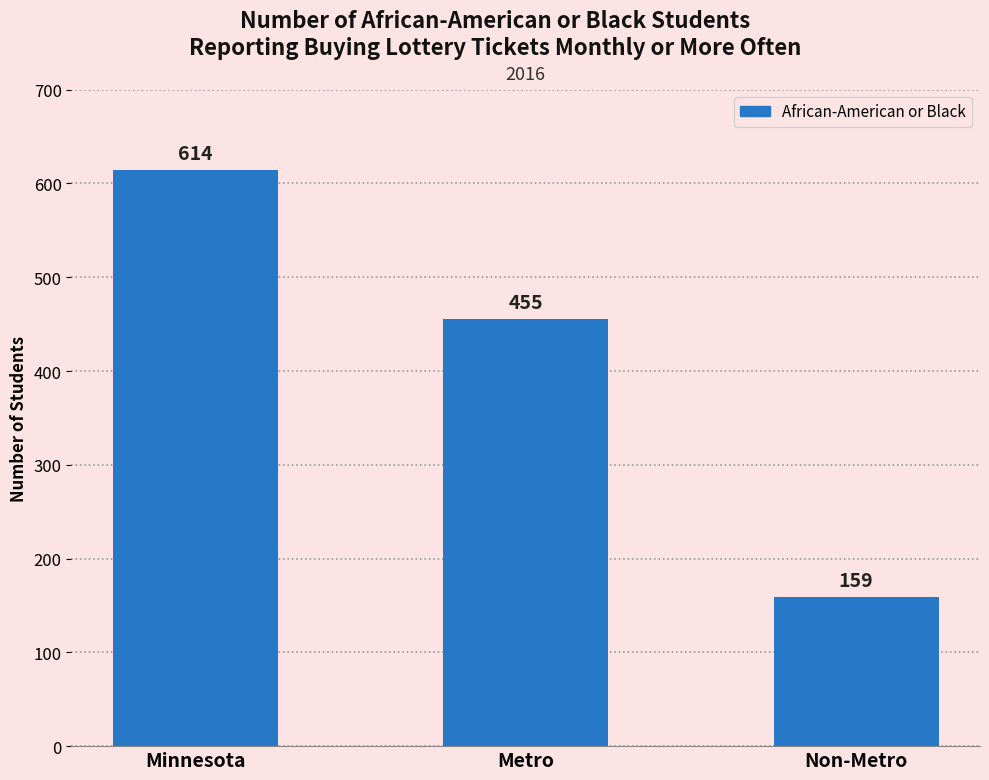

What is the difference between the values at Minnesota and Non-Metro?

455